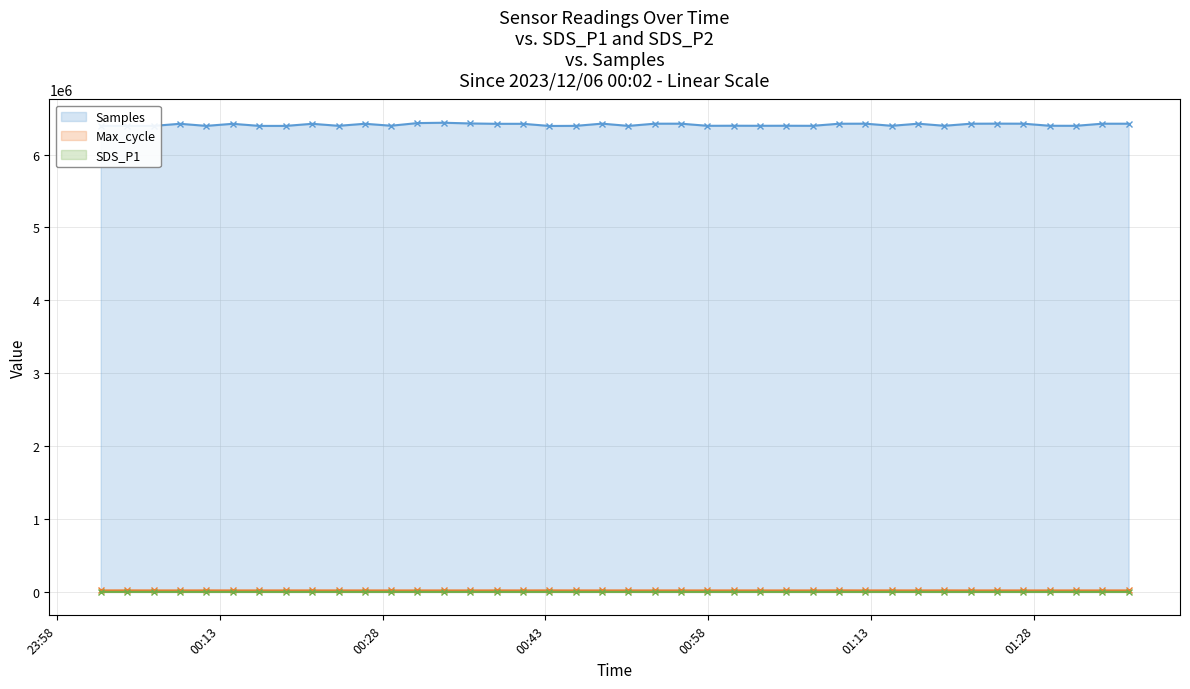

How many lines are shown in the chart?

3